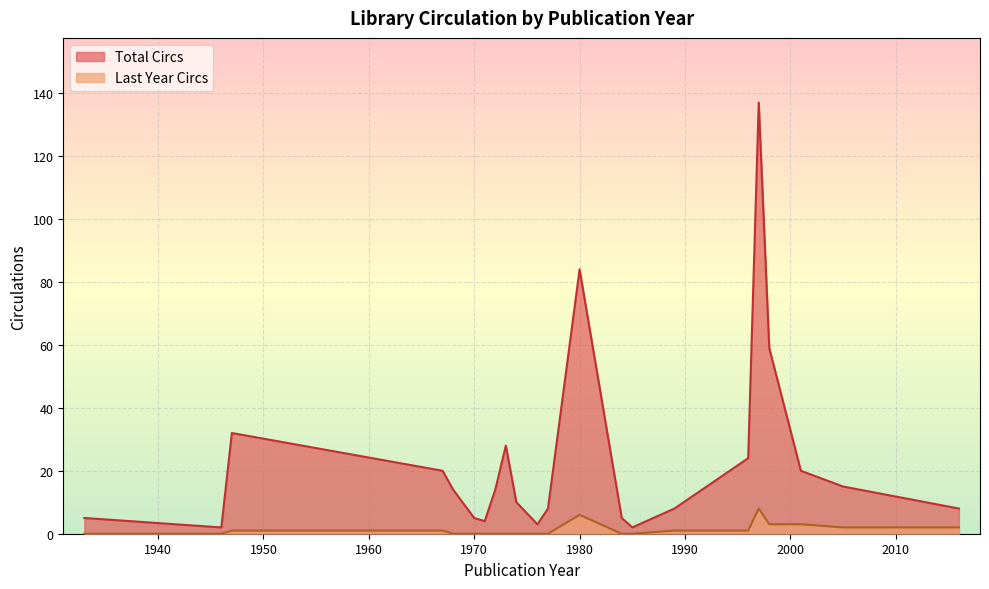

List the series in order of their peak value, highest first.

Total Circs, Last Year Circs